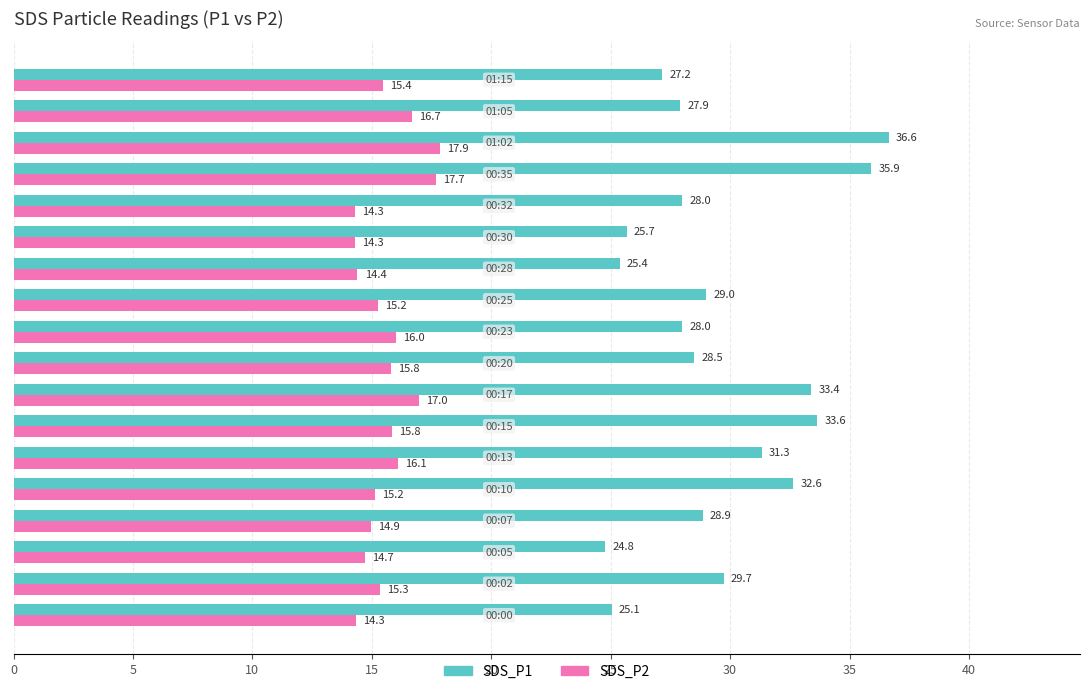

What is the average value of the SDS_P2 series?

15.6